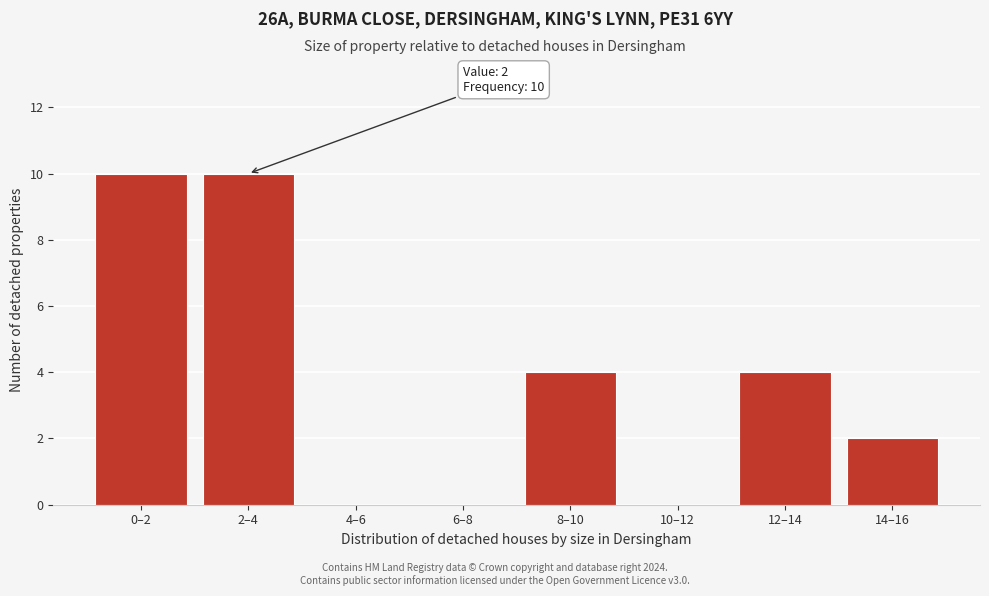

Reading left to right, extract all data points from this chart.

0–2=10	2–4=10	4–6=0	6–8=0	8–10=4	10–12=0	12–14=4	14–16=2